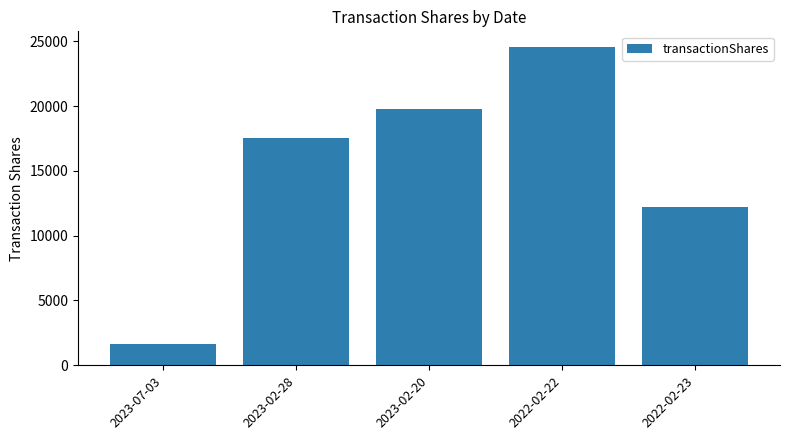

Are the bars horizontal?

No